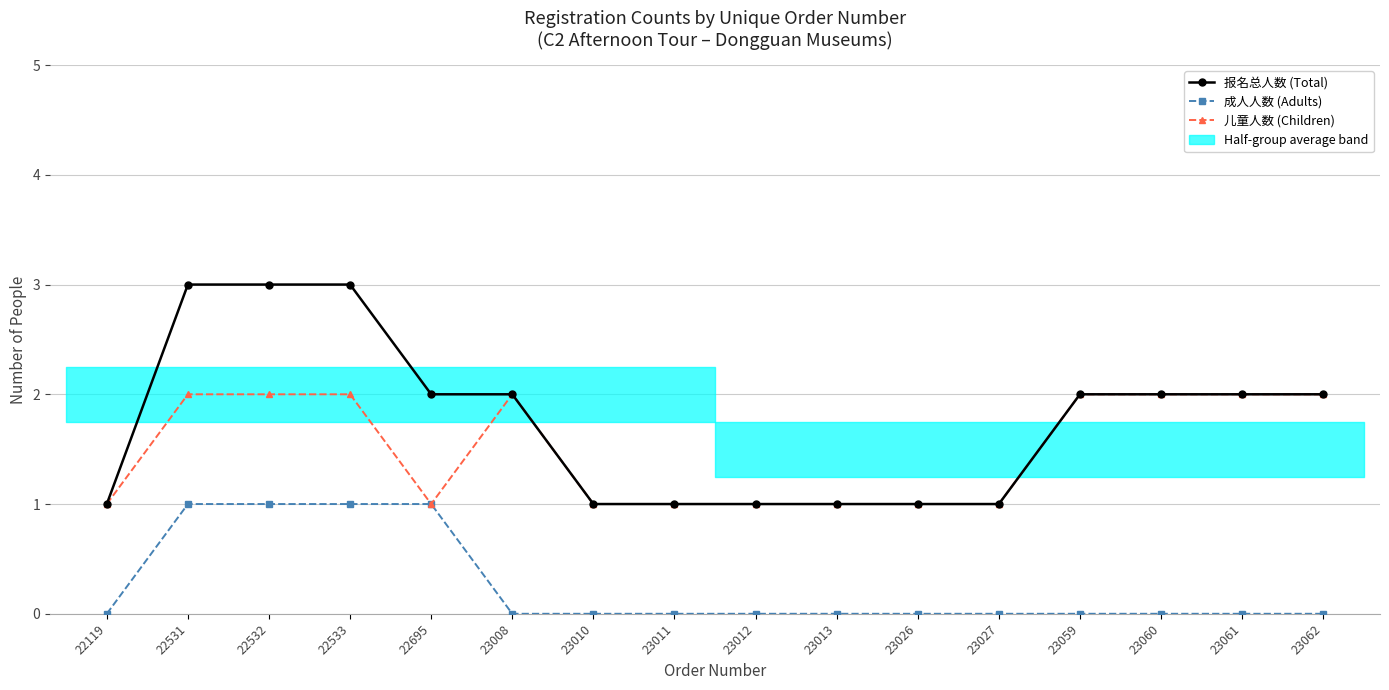

True or false: 报名总人数 (Total registrations) and 儿童人数 (Children) cross at least once.

False